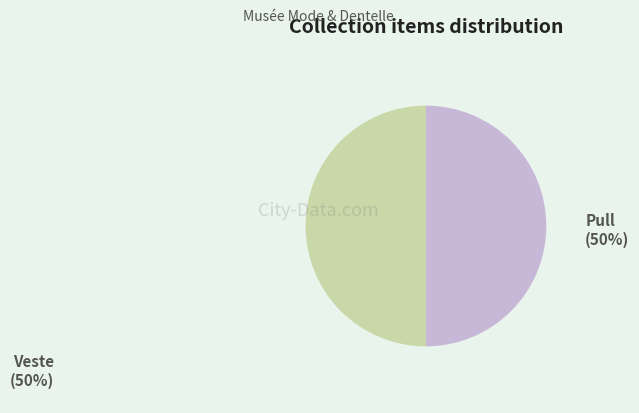

Approximately how many times larger is the value at Pull compared to Veste?

1.0